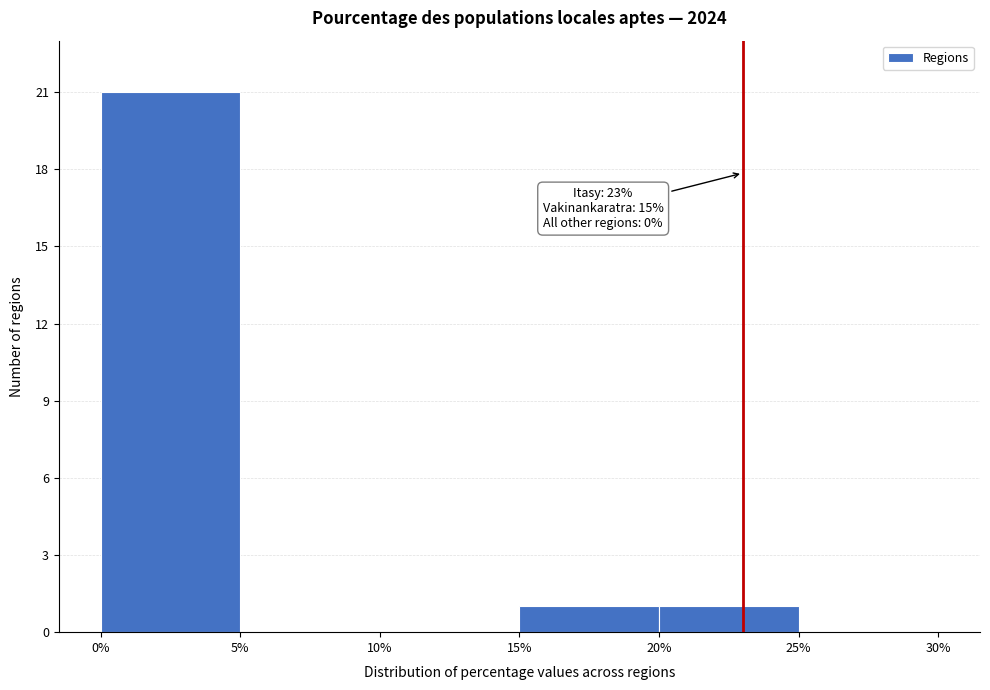

Which range on the x-axis has the tallest bar?

0% to 5%